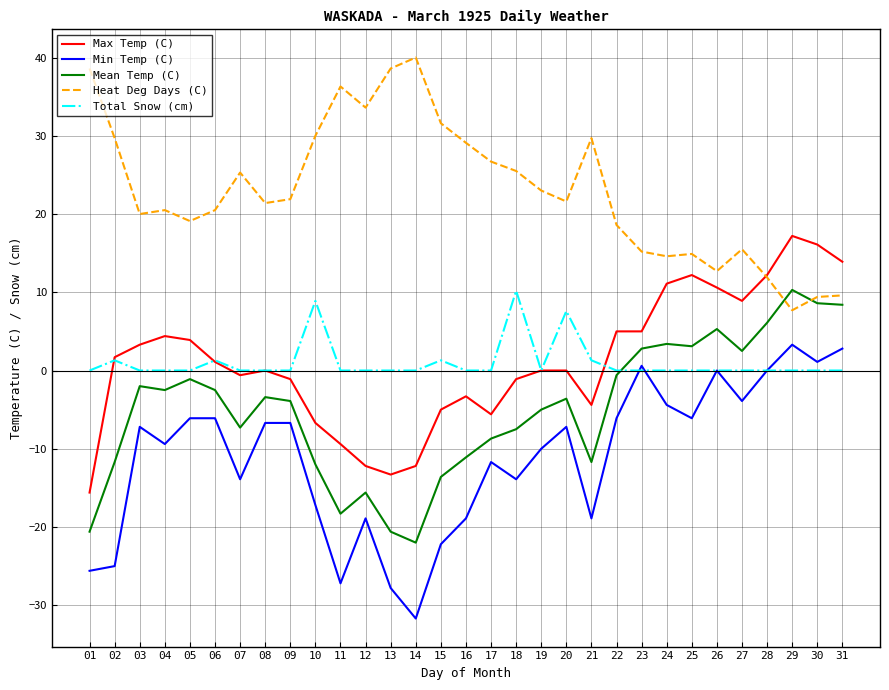

Which series has the largest total across all categories?

Heat Deg Days (C)